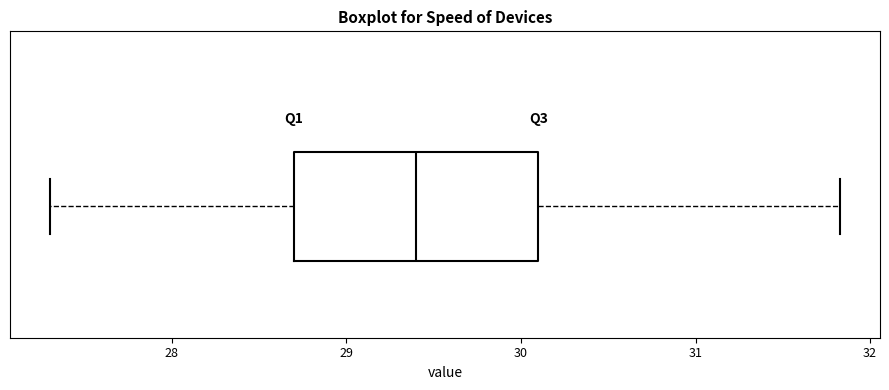

Where does the left whisker of the box end on the x-axis? The values are not printed on the chart, so give them approximately, as read against the axis.

27.3